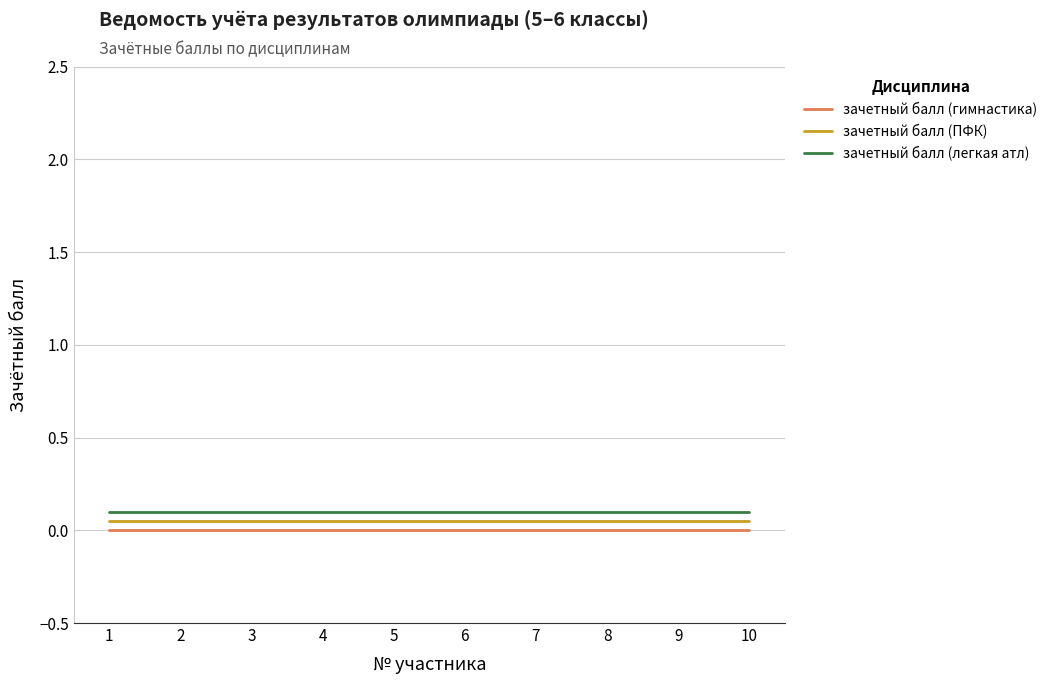

True or false: зачетный балл (гимнастика) and зачетный балл (легкая атл) cross at least once.

False